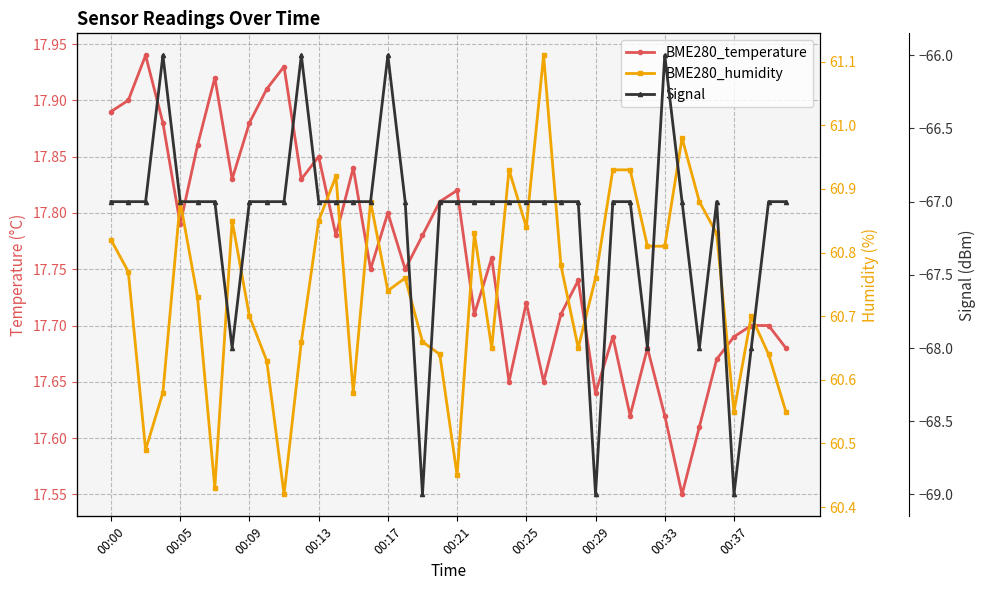

What is the label of the 20th point from the left?

19